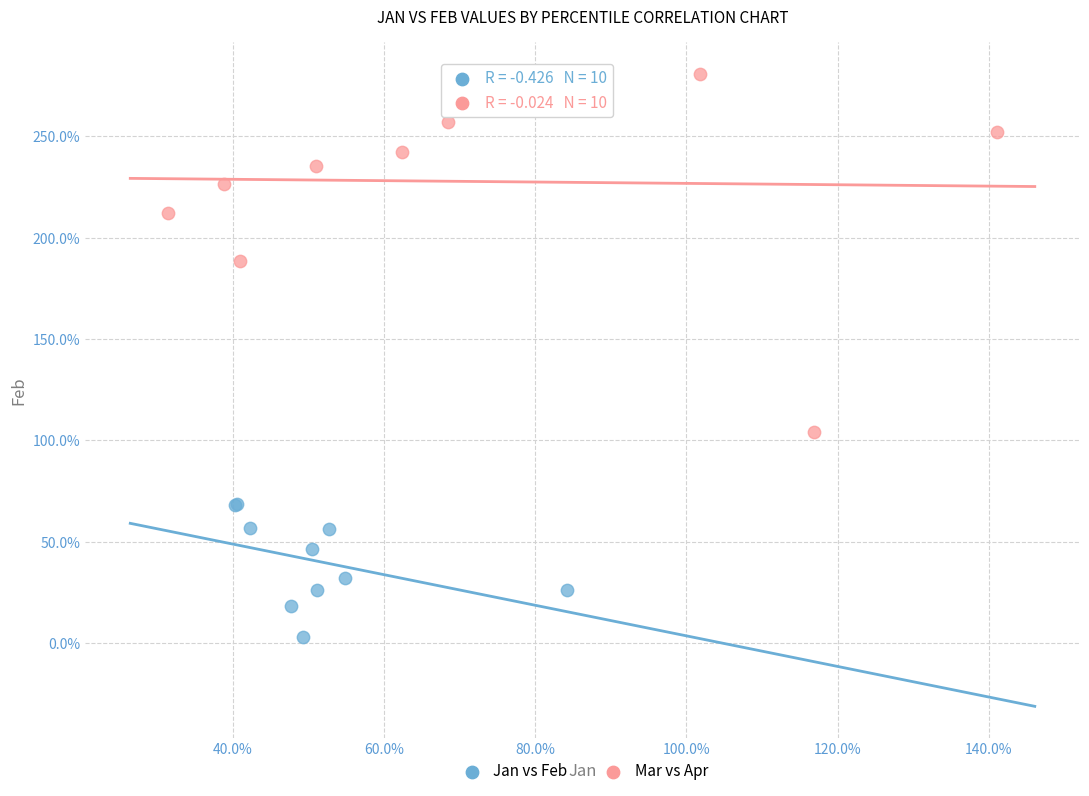

Which series has the largest Y range (max minus min)?

Mar vs Apr